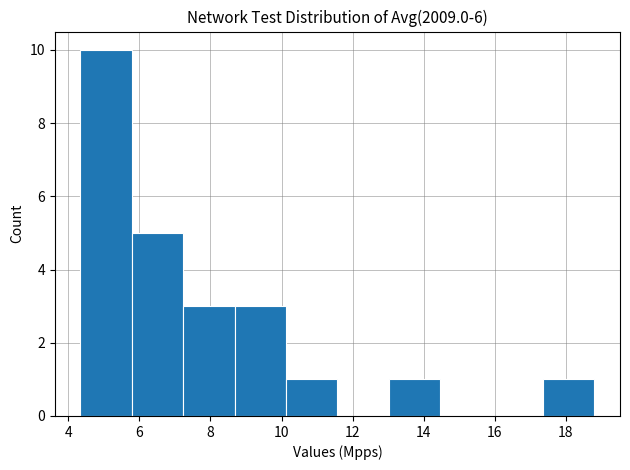

Which range on the x-axis has the tallest bar?

4.4 to 5.8